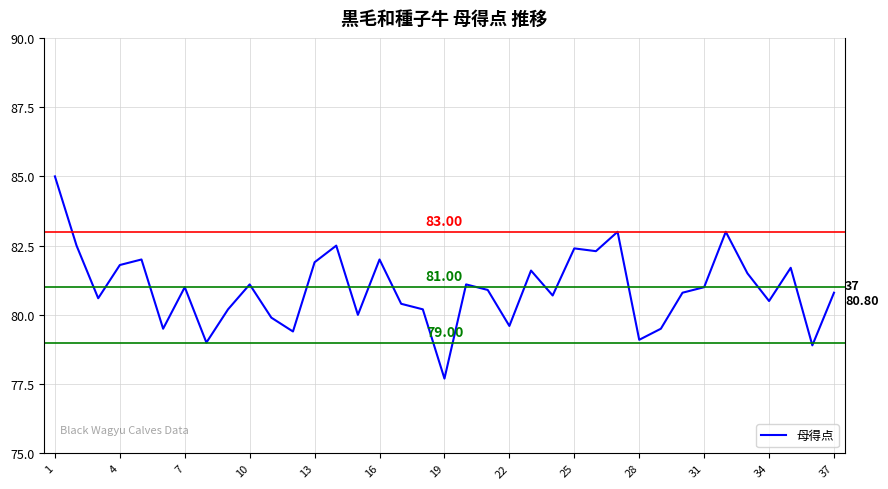

What is the difference between the maximum and minimum values?

7.3